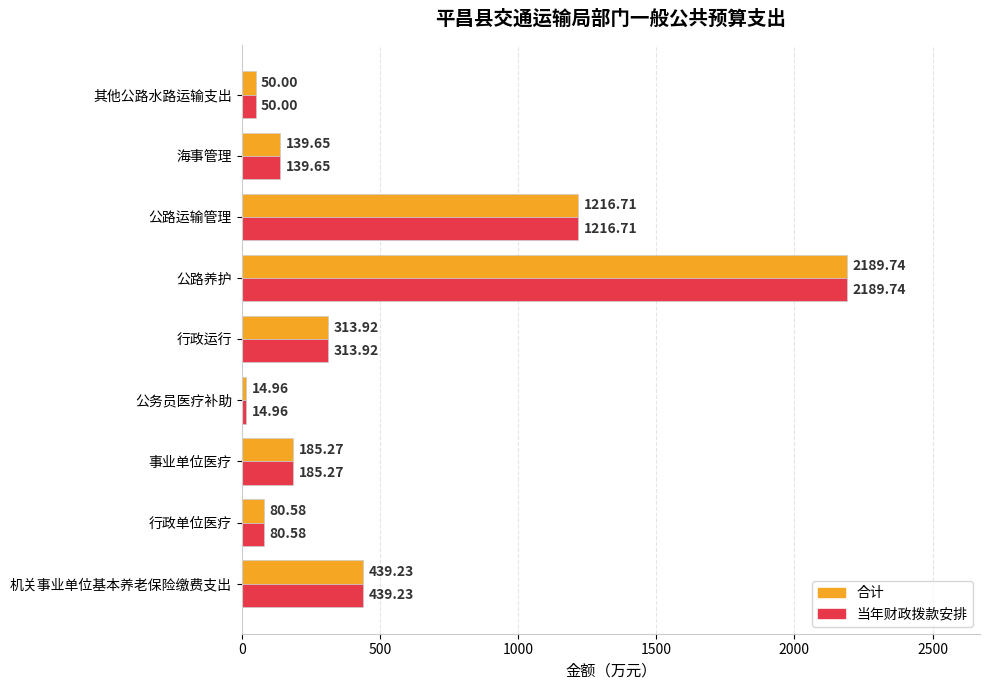

What is the difference between the maximum and second lowest values in the 当年财政拨款安排 series?

2139.7